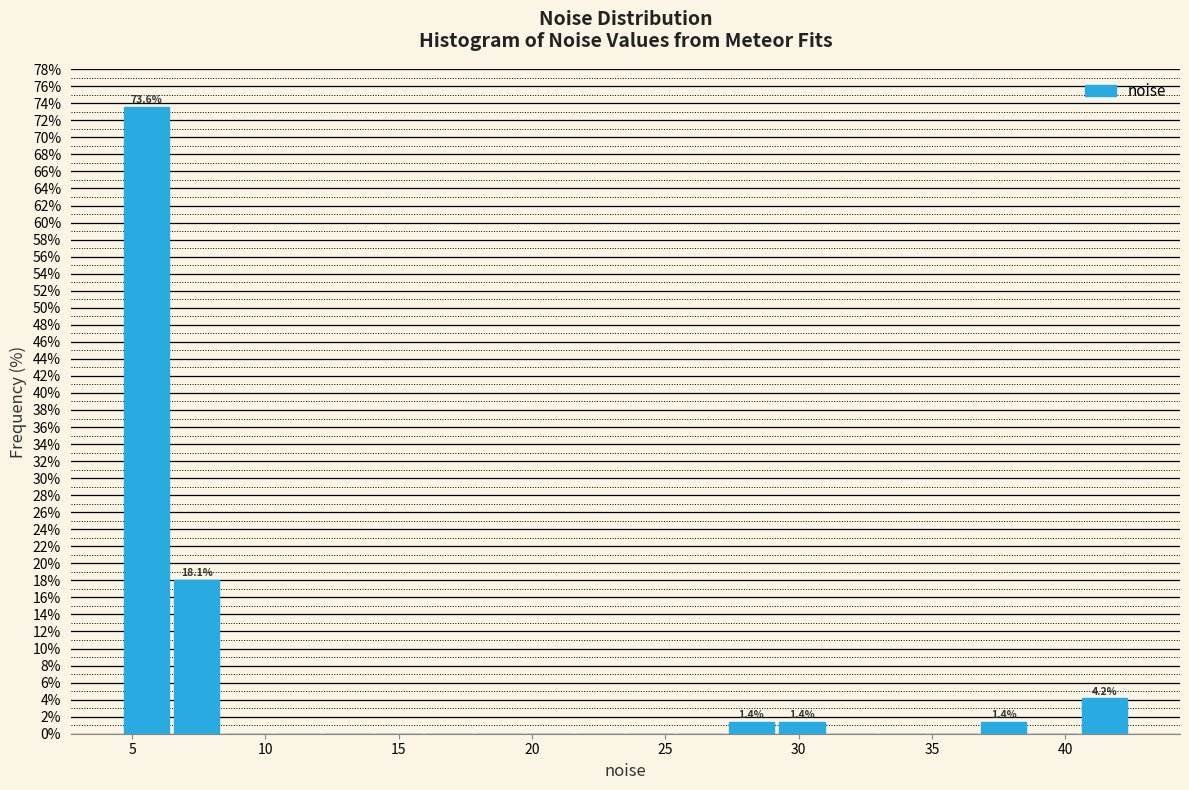

Around what value on the x-axis is the tallest bar? Give the approximate position of its centre, as read against the axis.

5.5